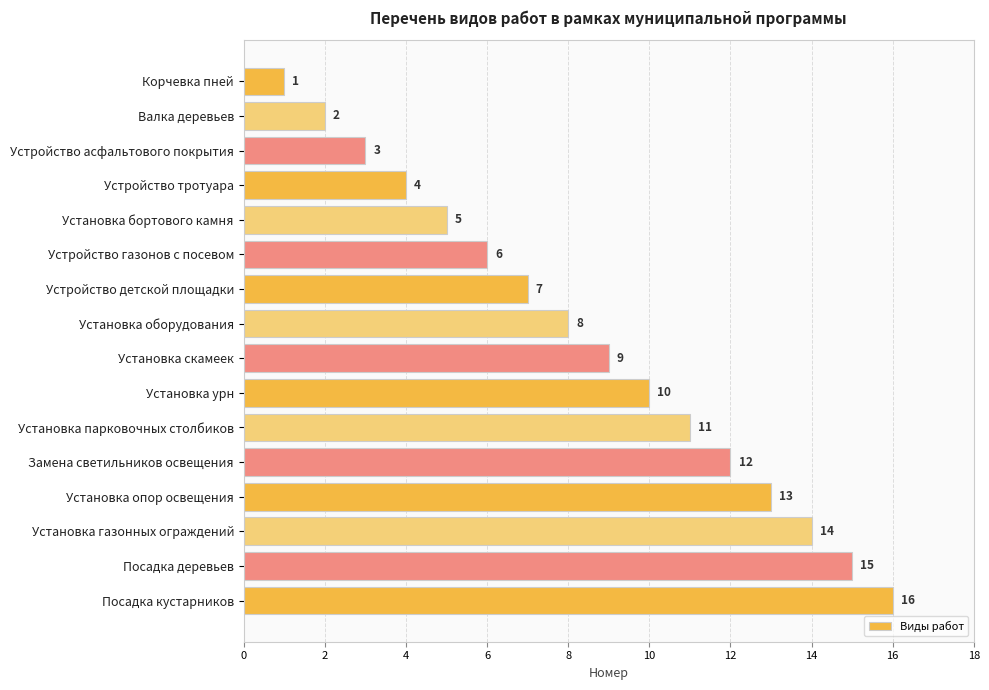

How many bars are there in total?

16